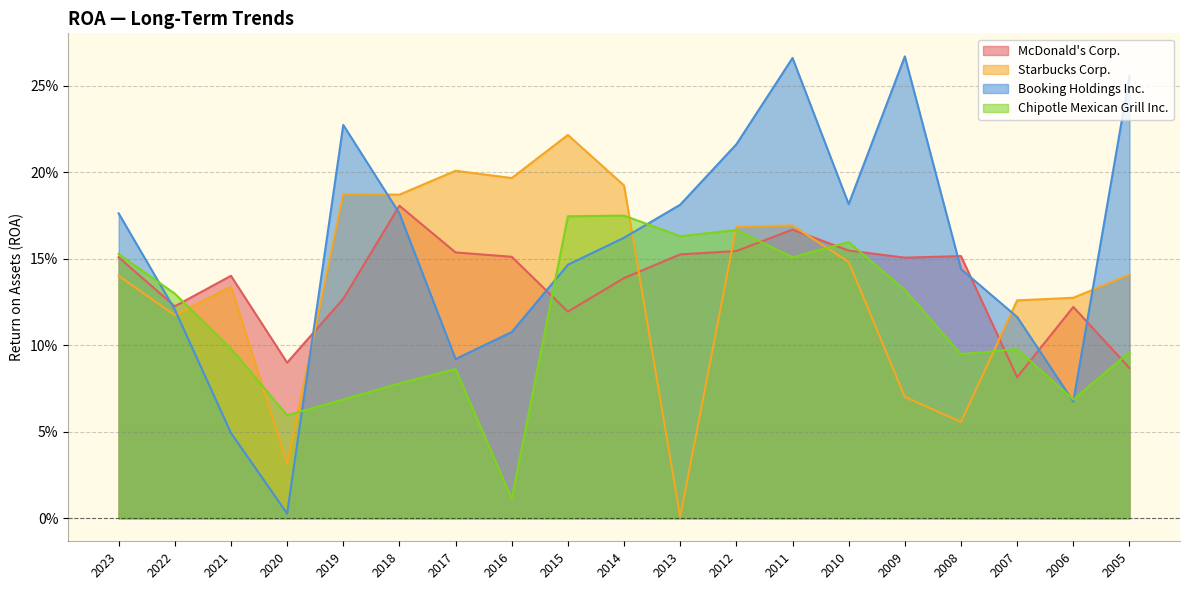

At which category does Chipotle Mexican Grill Inc. reach its first local valley?

2020